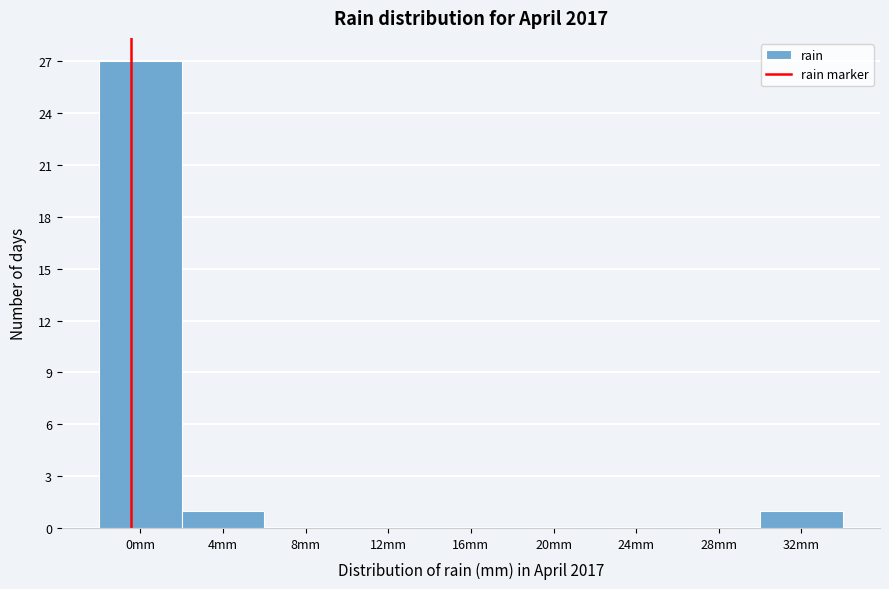

Reading right to left, extract all data points from this chart.

32mm=1	28mm=0	24mm=0	20mm=0	16mm=0	12mm=0	8mm=0	4mm=1	0mm=27